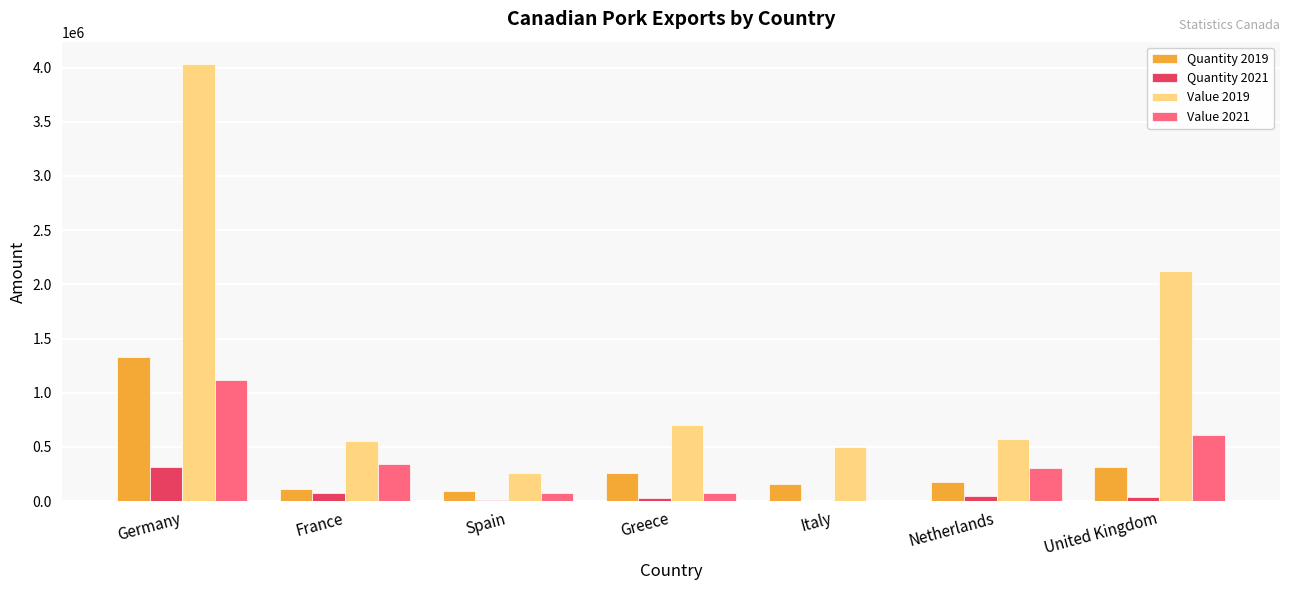

How many distinct data groups are displayed?

4